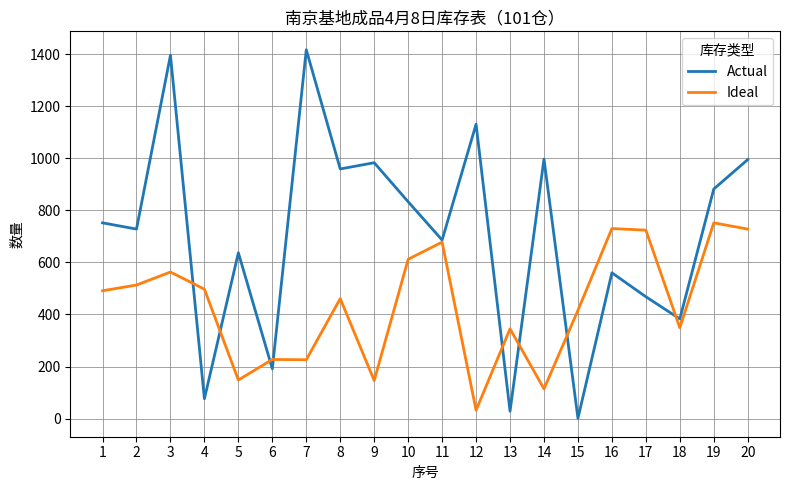

The Ideal series shows 1029 at 17. True or false?

False